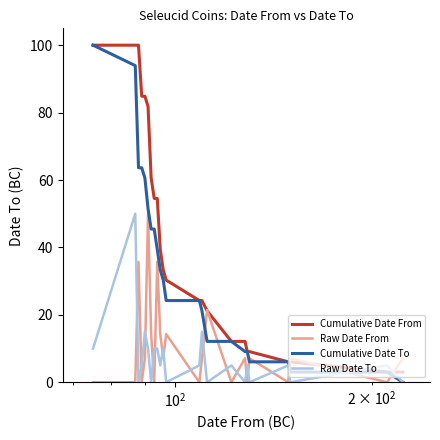

How many data points in Cumulative Date From are less than 30?

11